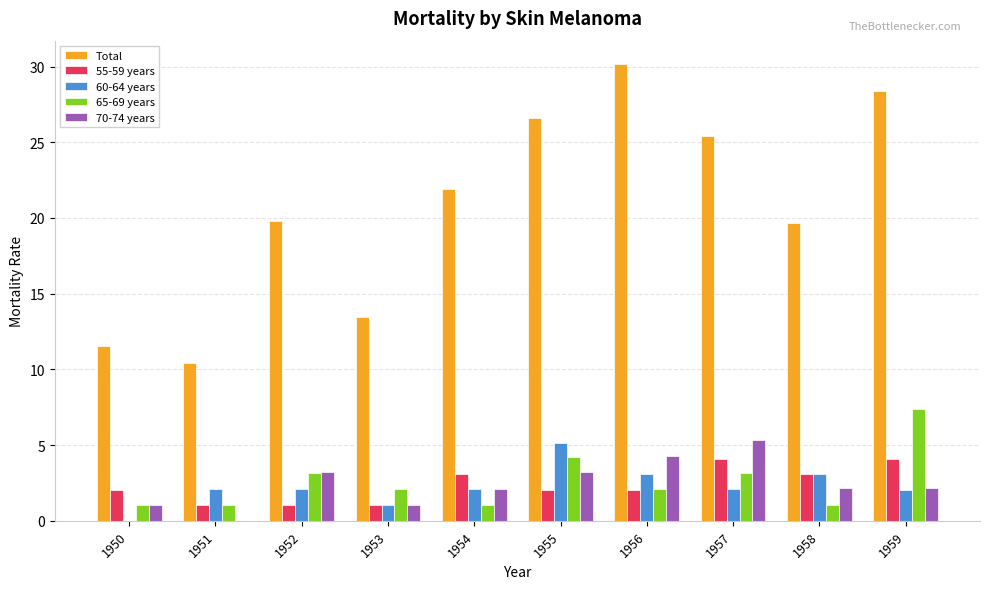

Between 1956 and 1958, which series saw the biggest shift?

Total